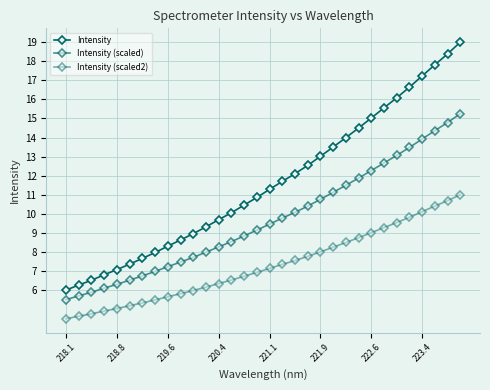

List the series in order of their peak value, highest first.

Intensity, Intensity (scaled), Intensity (scaled2)